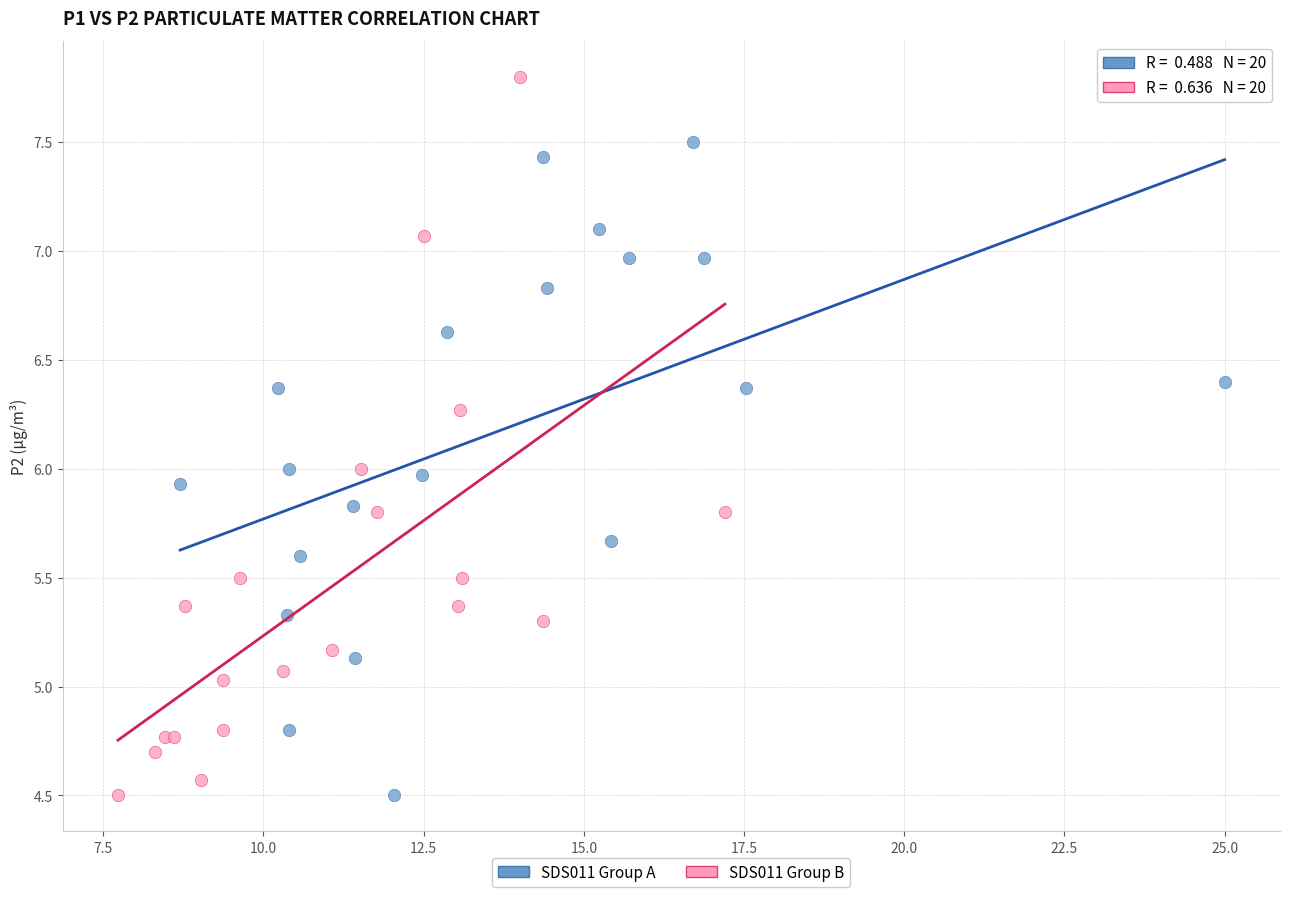

Which series has the widest spread of Y values?

SDS011 Group B